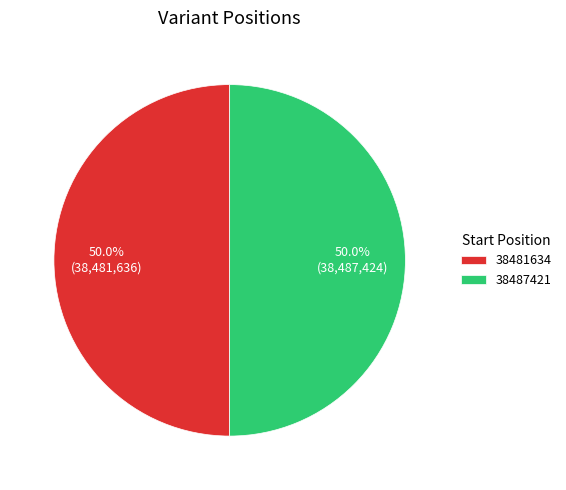

To the nearest percent, what percentage of the pie is 38481634?

50%